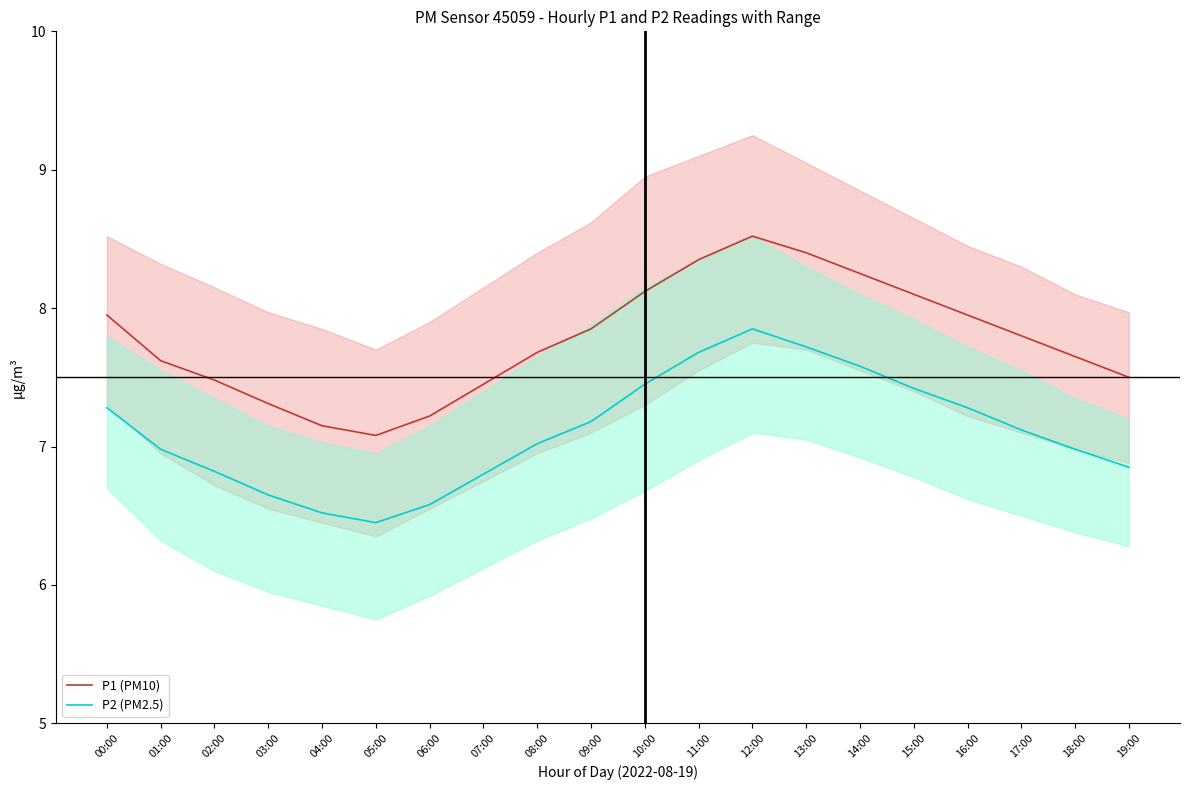

List the series in order of their overall mean, highest first.

P1 (PM10), P2 (PM2.5)